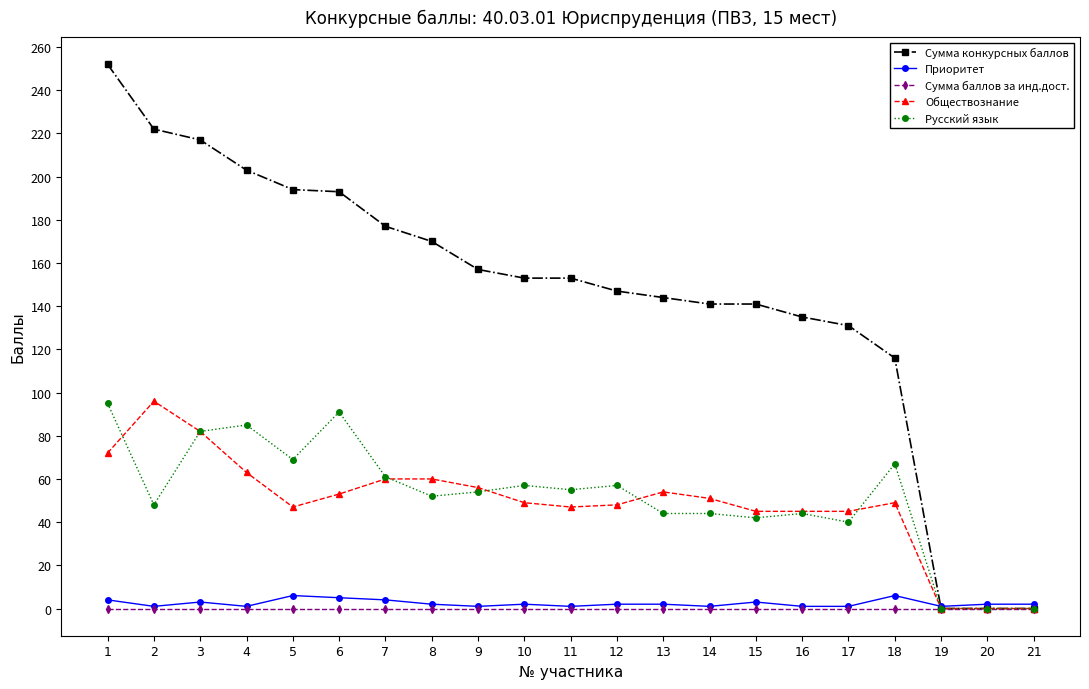

What is the greatest value displayed?

252